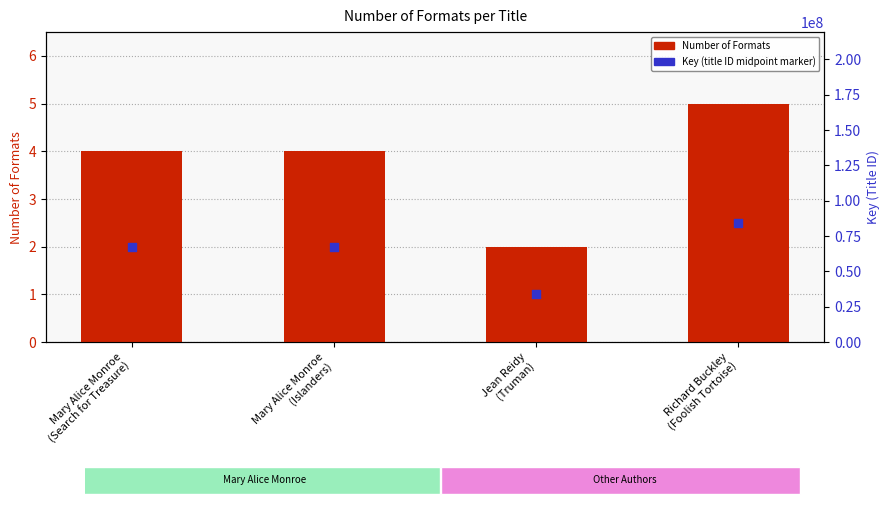

Which series has the largest Y range (max minus min)?

Number of Formats